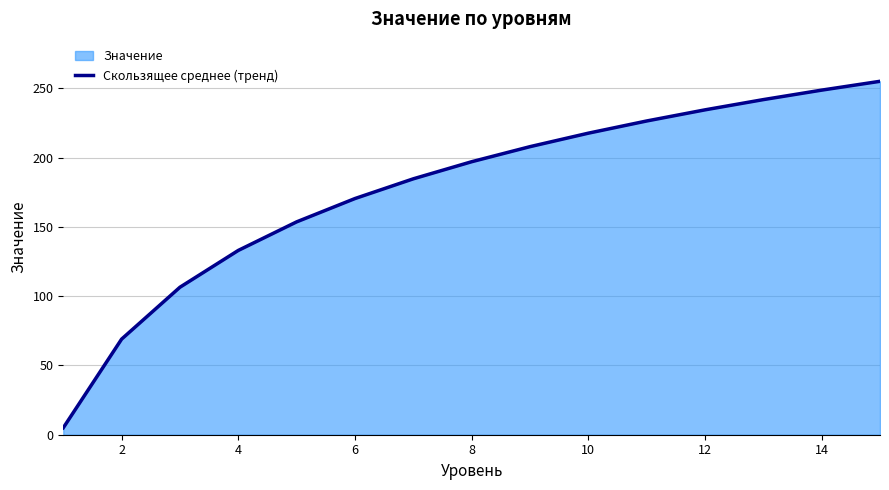

What is the difference between the second highest and second lowest values?

179.6